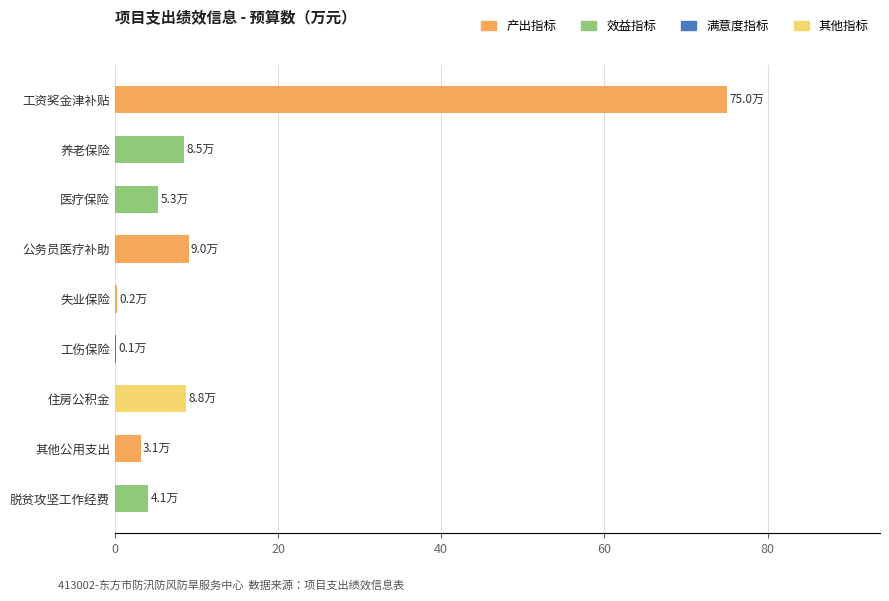

What is the change in value from 公务员医疗补助 to 医疗保险?

-3.7